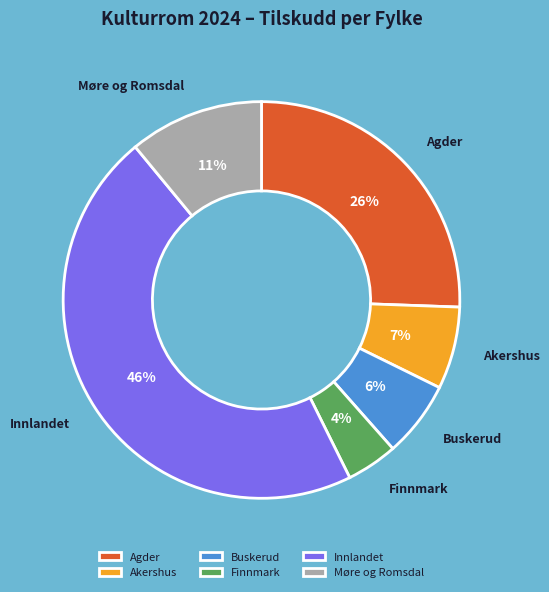

Rank the categories by value from lowest to highest.

Finnmark, Buskerud, Akershus, Møre og Romsdal, Agder, Innlandet